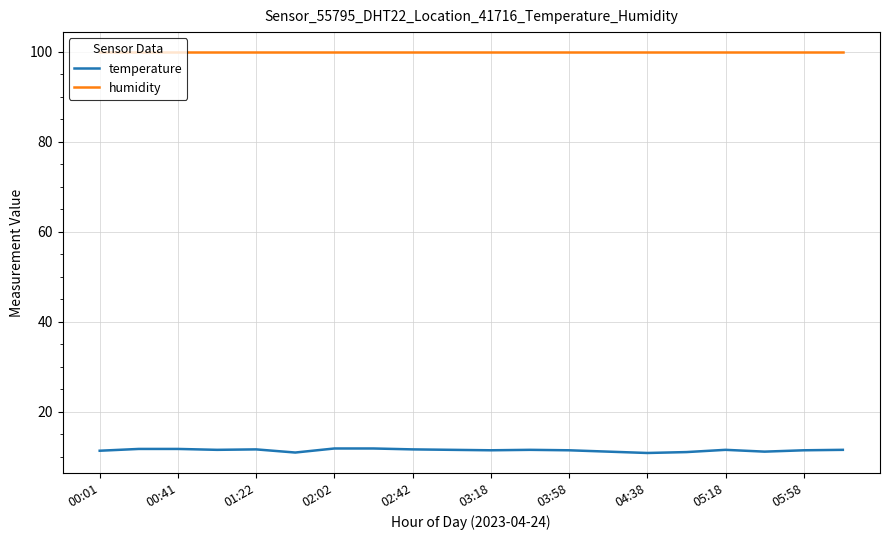

What is the highest value of the humidity series?

99.9